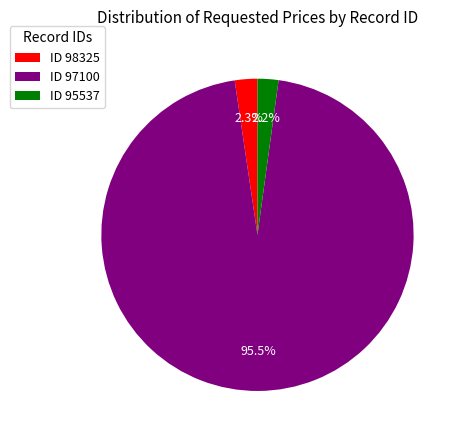

What is the largest slice in the pie chart?

ID 97100